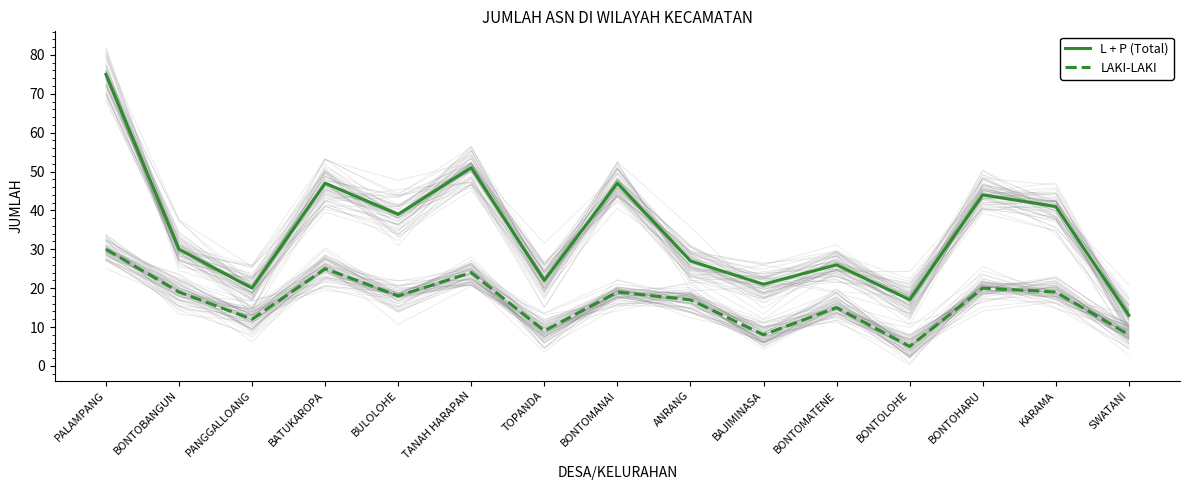

Which series has the largest total across all categories?

L + P (Total)